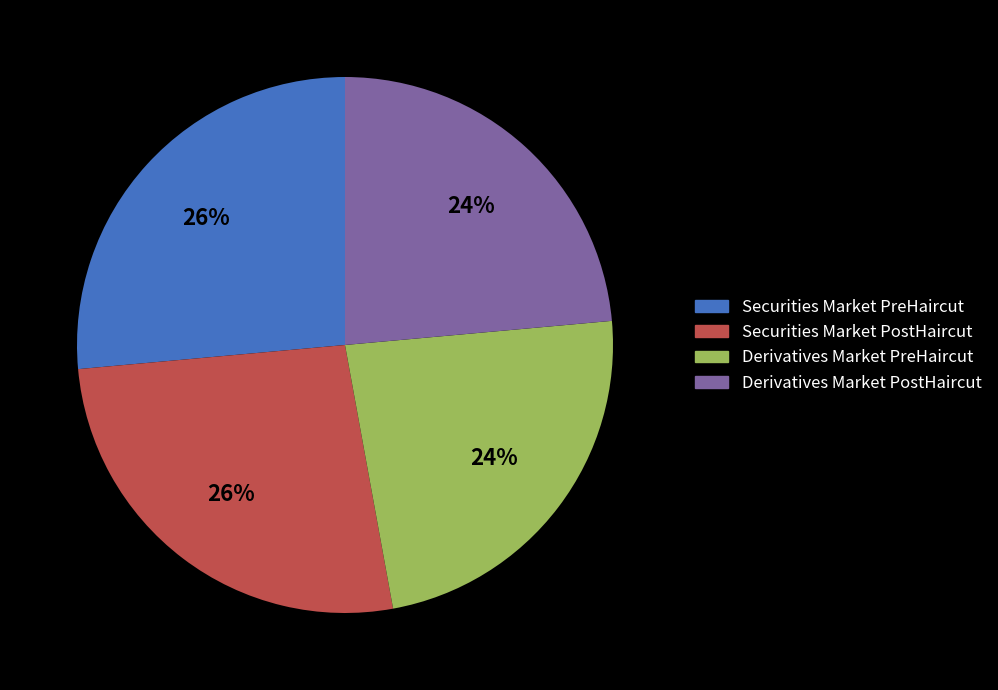

Combined, do Securities Market PostHaircut and Securities Market PreHaircut account for over 50%?

Yes